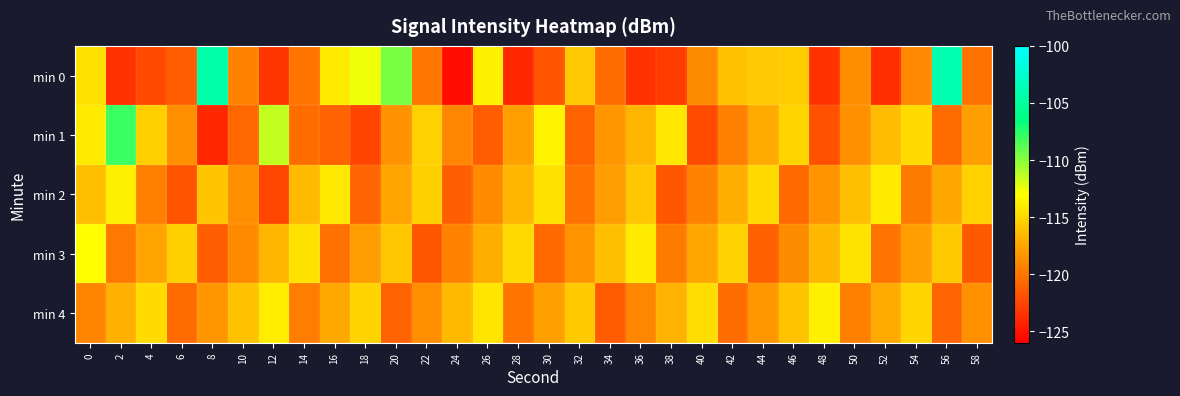

Reading left to right, list all the values displayed in this chart.

min 0: 0=-114.5	2=-123.4	4=-122.1	6=-121.2	8=-104.4	10=-119.3	12=-123.2	14=-120.0	16=-114.0	18=-112.6	20=-109.6	22=-120.0	24=-125.3	26=-113.7	28=-123.9	30=-121.6	32=-115.7	34=-120.4	36=-123.4	38=-122.9	40=-118.9	42=-116.2	44=-115.7	46=-115.5	48=-123.4	50=-118.8	52=-123.6	54=-119.0	56=-104.2	58=-120.1
min 1: 0=-114.0	2=-108.1	4=-115.4	6=-118.6	8=-123.9	10=-120.7	12=-111.4	14=-120.4	16=-120.8	18=-122.4	20=-118.5	22=-115.3	24=-119.1	26=-121.2	28=-117.8	30=-113.6	32=-120.9	34=-118.3	36=-116.7	38=-114.2	40=-122.1	42=-119.5	44=-117.3	46=-115.1	48=-121.8	50=-118.6	52=-116.4	54=-114.8	56=-120.5	58=-117.9
min 2: 0=-116.2	2=-113.8	4=-119.4	6=-121.6	8=-115.9	10=-118.7	12=-122.3	14=-116.5	16=-114.1	18=-120.8	20=-117.6	22=-115.4	24=-121.1	26=-118.9	28=-116.7	30=-114.5	32=-120.2	34=-118.0	36=-115.8	38=-121.5	40=-119.3	42=-117.1	44=-114.9	46=-120.6	48=-118.4	50=-116.2	52=-114.0	54=-119.7	56=-117.5	58=-115.3
min 3: 0=-113.1	2=-119.8	4=-117.6	6=-115.4	8=-121.1	10=-118.9	12=-116.7	14=-114.5	16=-120.2	18=-118.0	20=-115.8	22=-121.5	24=-119.3	26=-117.1	28=-114.9	30=-120.6	32=-118.4	34=-116.2	36=-114.0	38=-119.7	40=-117.5	42=-115.3	44=-121.0	46=-118.8	48=-116.6	50=-114.4	52=-120.1	54=-117.9	56=-115.7	58=-121.4
min 4: 0=-119.2	2=-117.0	4=-114.8	6=-120.5	8=-118.3	10=-116.1	12=-113.9	14=-119.6	16=-117.4	18=-115.2	20=-120.9	22=-118.7	24=-116.5	26=-114.3	28=-120.0	30=-117.8	32=-115.6	34=-121.3	36=-119.1	38=-116.9	40=-114.7	42=-120.4	44=-118.2	46=-116.0	48=-113.8	50=-119.5	52=-117.3	54=-115.1	56=-120.8	58=-118.6